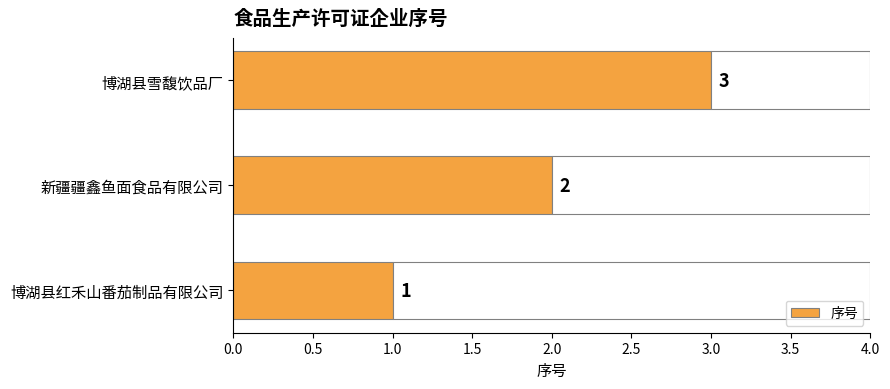

What is the difference between the maximum and minimum values?

2